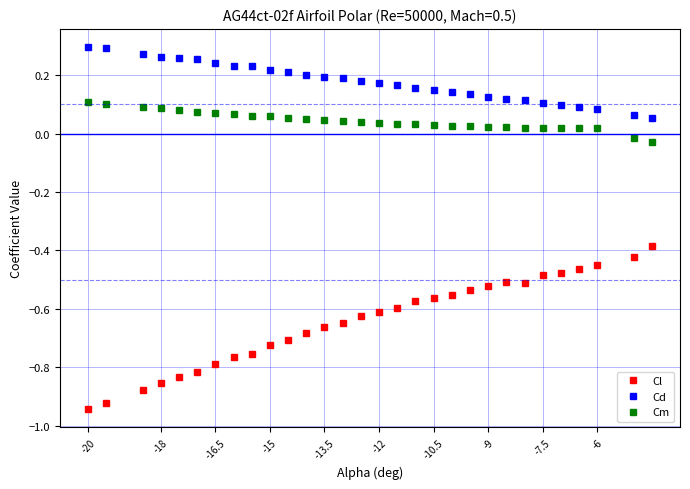

True or false: Cd and Cm cross at least once.

False